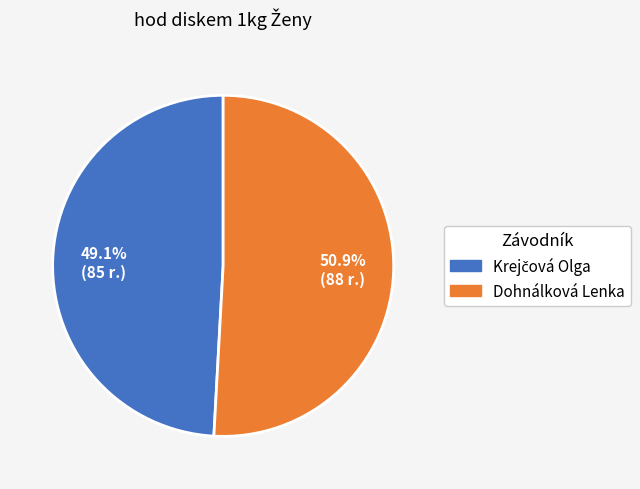

How much of the chart is everything except Dohnálková Lenka?

49.1%